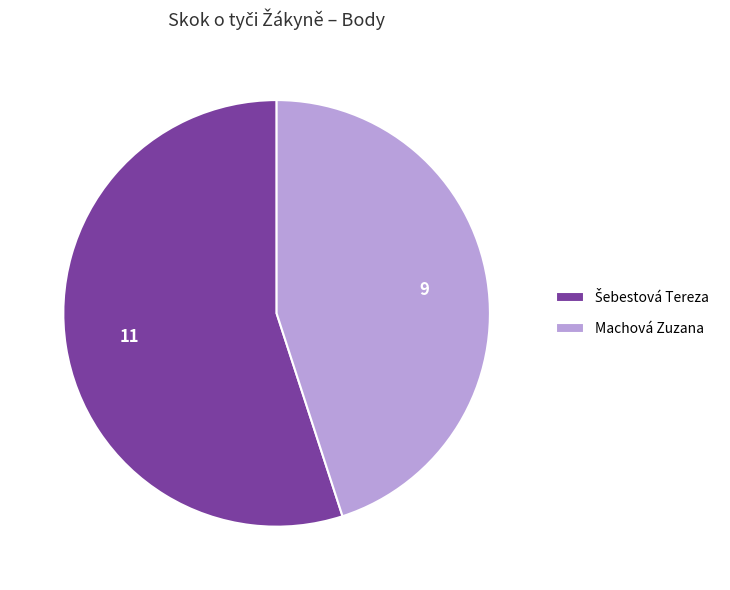

What is the smallest slice in the pie chart?

Machová Zuzana